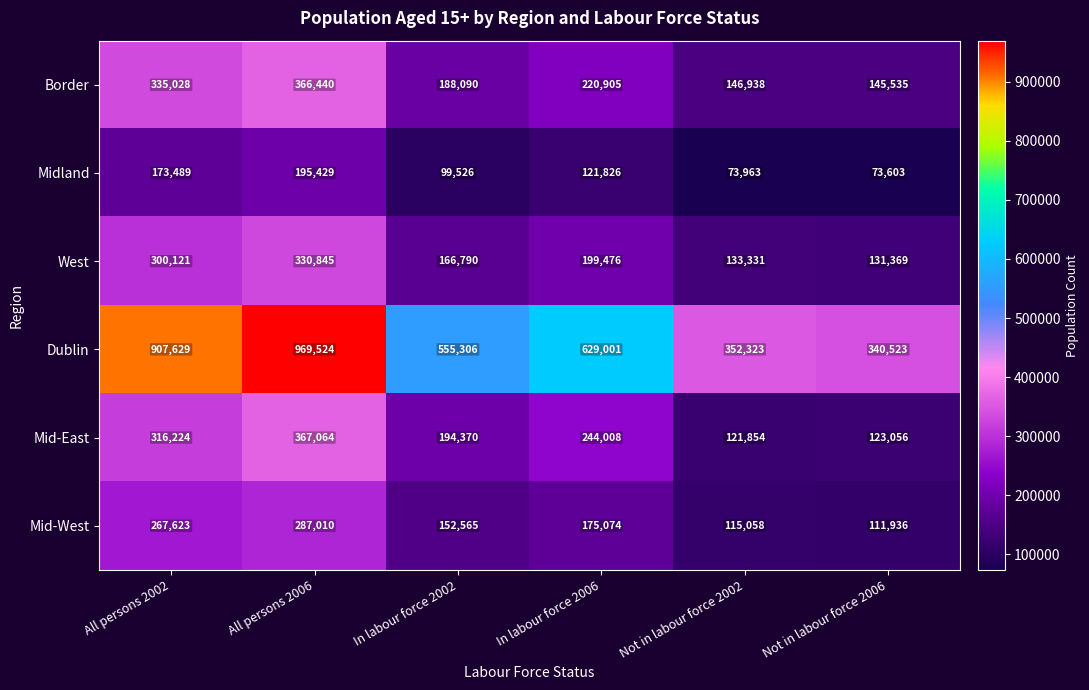

Which label corresponds to the smallest value in the chart?

Not in labour force 2006